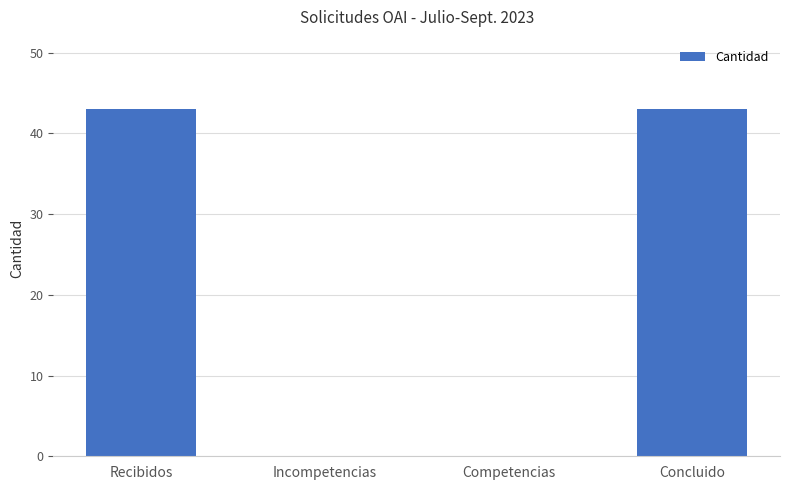

Is it true that the value at Competencias is 28?

False